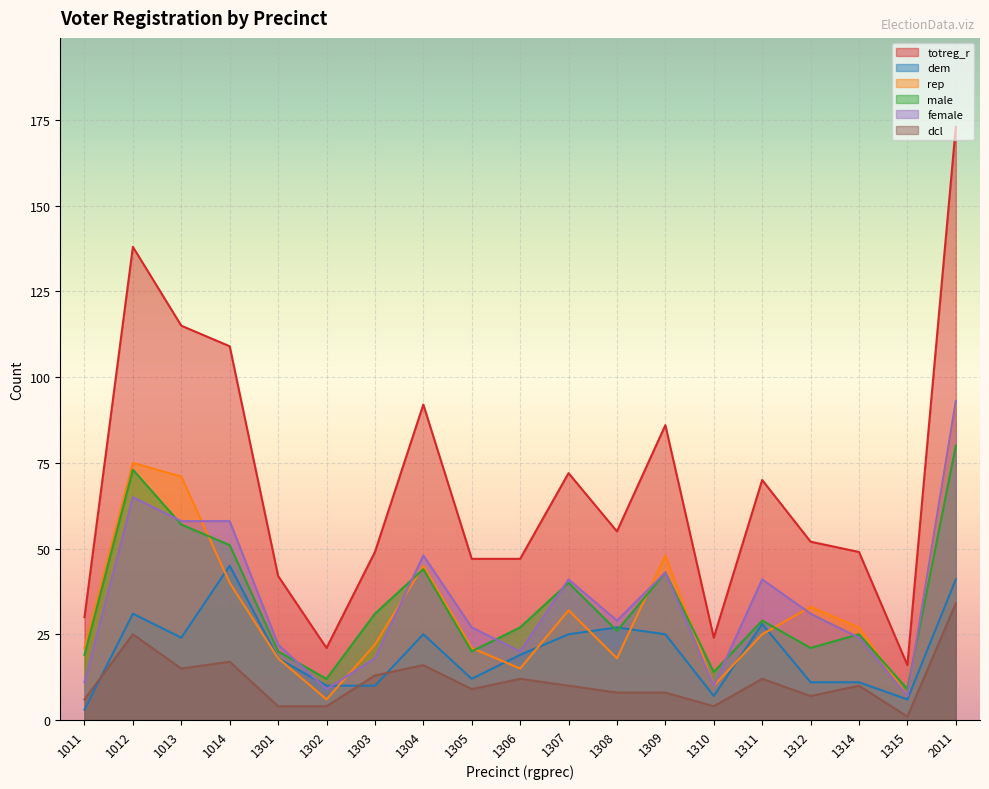

Reading left to right, what are all the values shown in this chart?

totreg_r: 30	138	115	109	42	21	49	92	47	47	72	55	86	24	70	52	49	16	173
dem: 3	31	24	45	18	10	10	25	12	19	25	27	25	7	28	11	11	6	41
rep: 21	75	71	40	18	6	22	45	21	15	32	18	48	10	25	33	27	7	92
male: 19	73	57	51	20	12	31	44	20	27	40	26	43	14	29	21	25	9	80
female: 11	65	58	58	22	9	18	48	27	20	41	29	43	10	41	31	24	7	93
dcl: 6	25	15	17	4	4	13	16	9	12	10	8	8	4	12	7	10	1	34